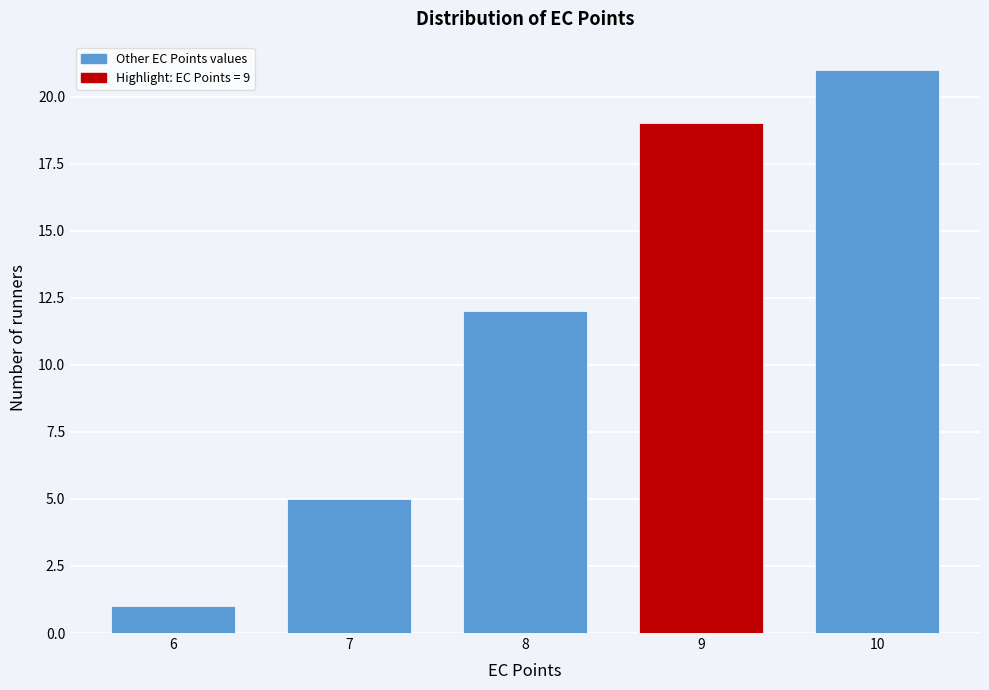

Reading left to right, extract all data points from this chart.

6=1	7=5	8=12	9=19	10=21